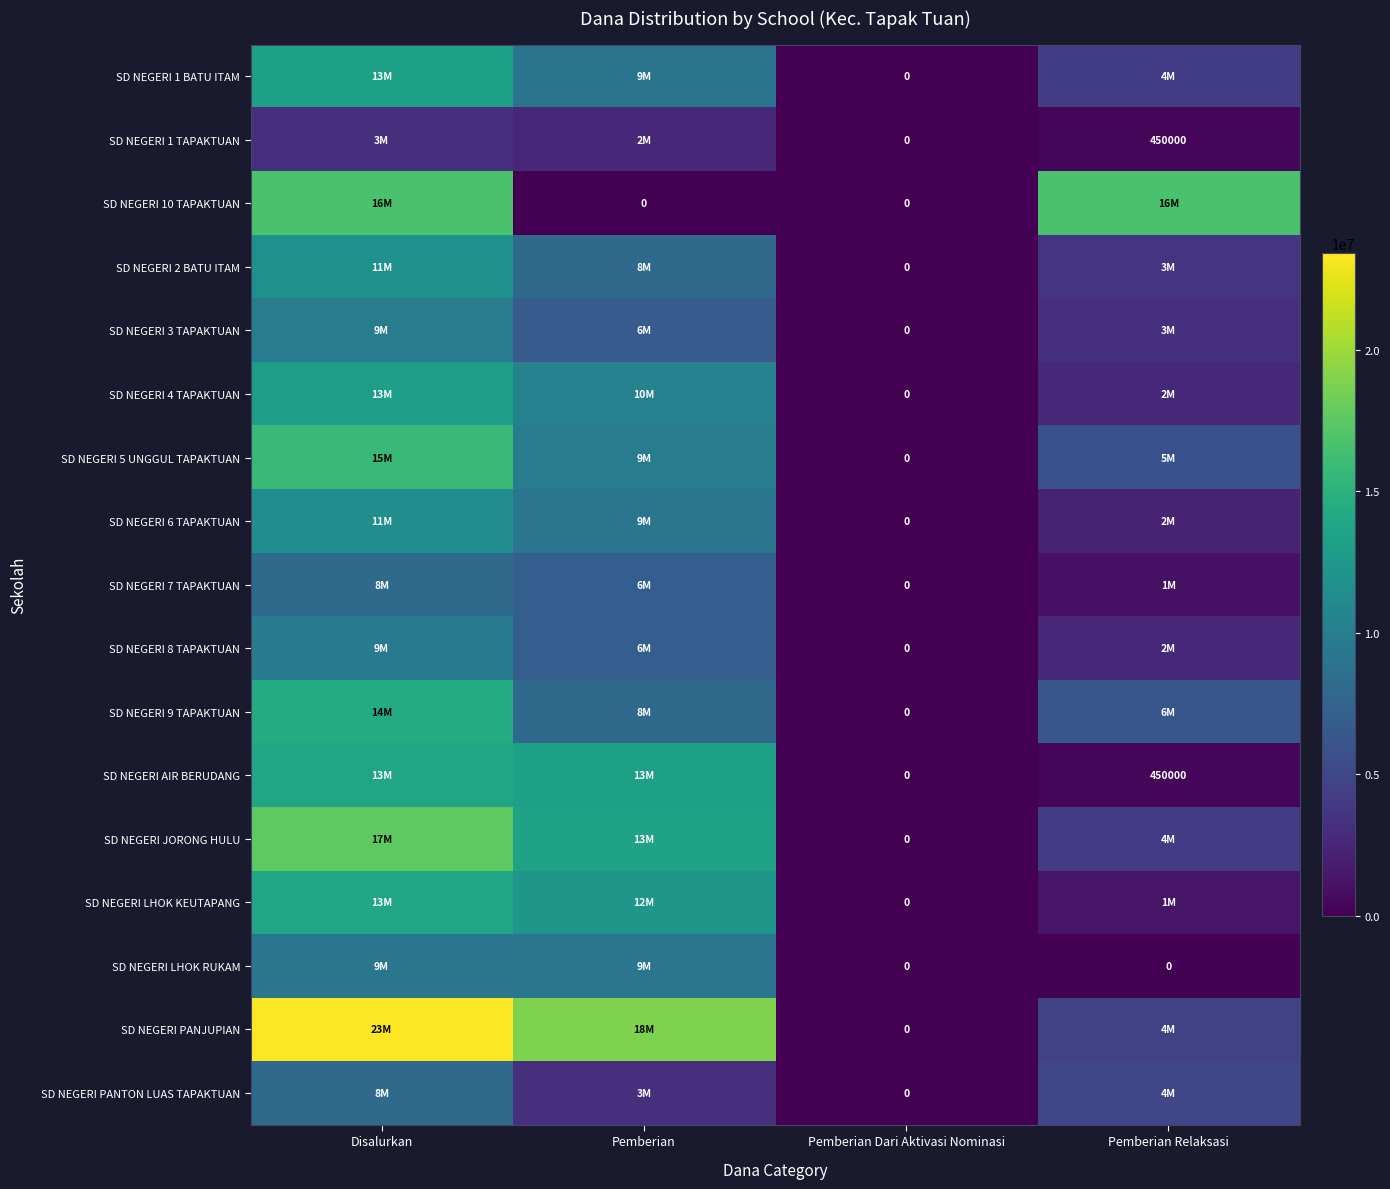

True or false: SD NEGERI 1 TAPAKTUAN has a value of 450000 at Pemberian Relaksasi.

True